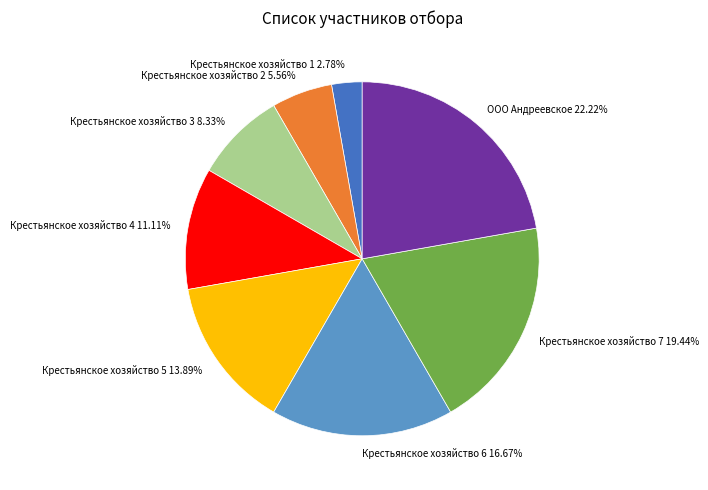

Between Крестьянское хозяйство 5 and Крестьянское хозяйство 6, which is larger?

Крестьянское хозяйство 6